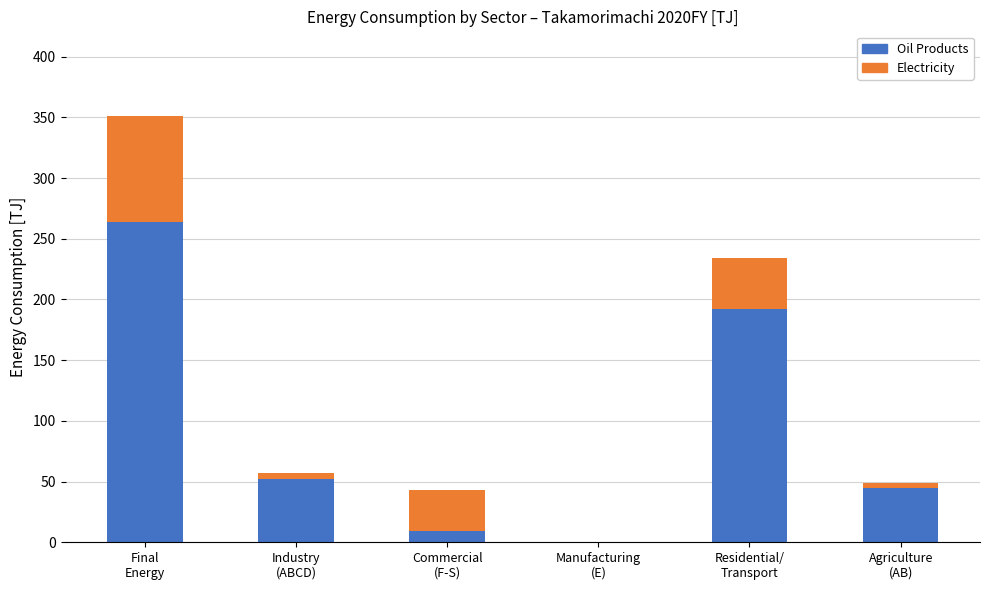

The value of Oil Products at Industry
(ABCD) is 90.8. True or false?

False